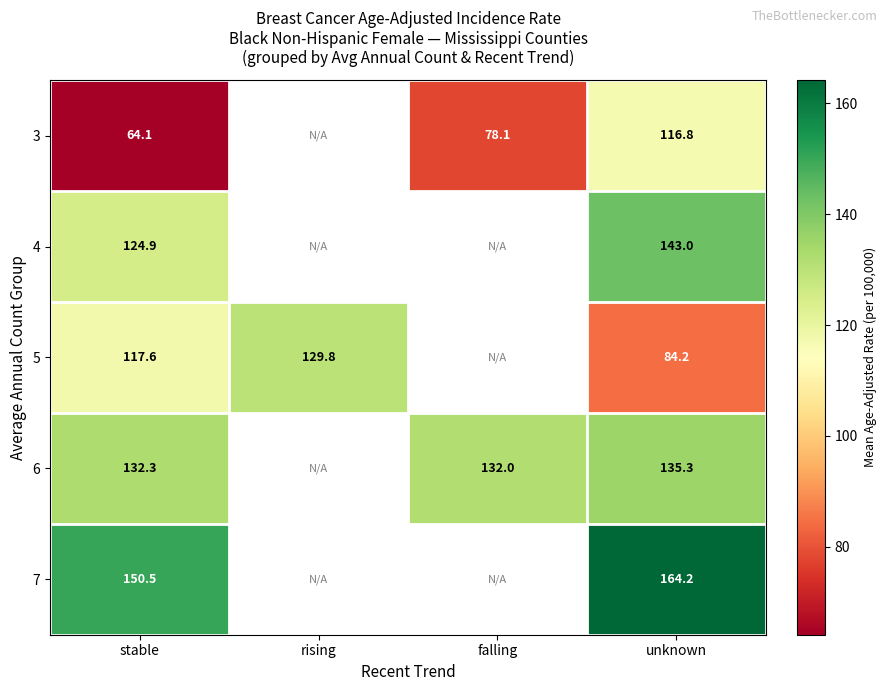

The value of 3 at falling is 111.6. True or false?

False